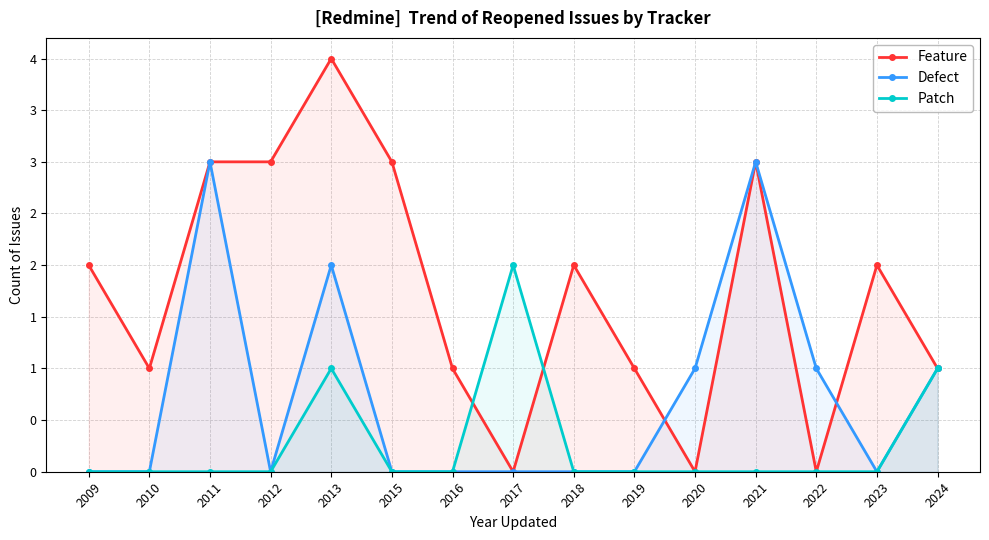

Which category has the lowest value in the Patch series?

2009